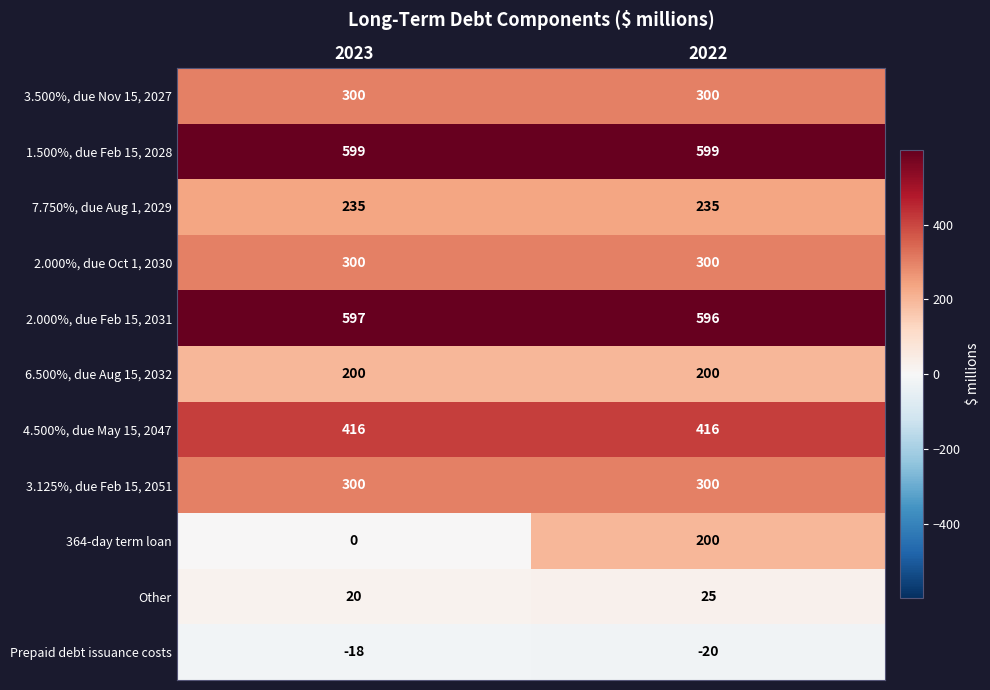

Reading right to left, transcribe all the data shown in this chart.

3.500%, due Nov 15, 2027: 300	300
1.500%, due Feb 15, 2028: 599	599
7.750%, due Aug 1, 2029: 235	235
2.000%, due Oct 1, 2030: 300	300
2.000%, due Feb 15, 2031: 596	597
6.500%, due Aug 15, 2032: 200	200
4.500%, due May 15, 2047: 416	416
3.125%, due Feb 15, 2051: 300	300
364-day term loan: 200	0
Other: 25	20
Prepaid debt issuance costs: -20	-18